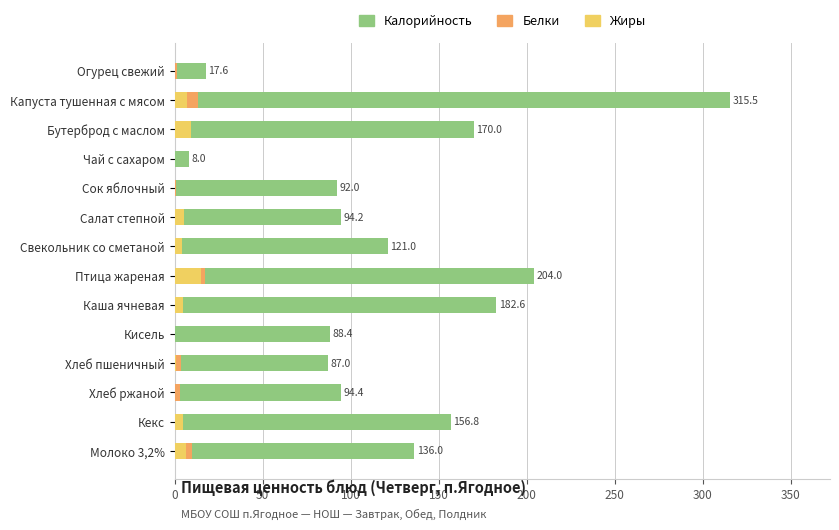

Reading left to right, transcribe all the data shown in this chart.

Калорийность: 17.6	315.5	170.0	8.0	92.0	94.2	121.0	204.0	182.6	88.4	87.0	94.4	156.8	136.0
Белки: 1.1	13.3	3.0	0.0	1.0	2.0	3.0	17.5	4.8	0.0	3.3	3.0	3.0	10.0
Жиры: 0.2	7.1	9.4	0.0	0.2	5.2	4.3	14.8	4.4	0.0	0.6	0.3	4.7	6.4